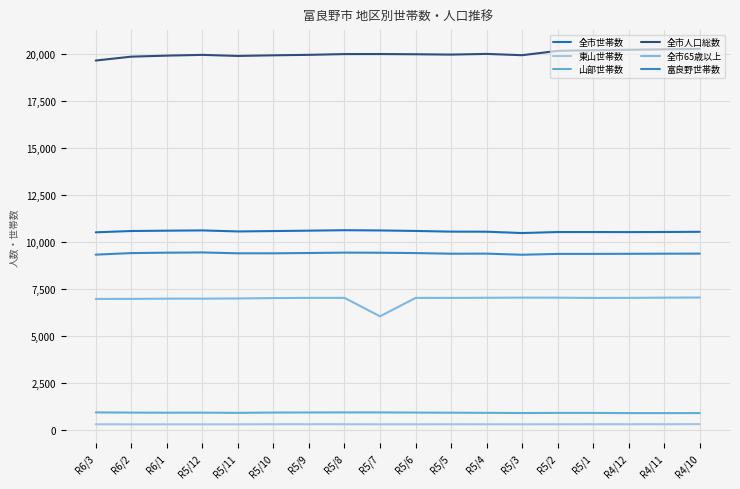

How many lines are shown in the chart?

6